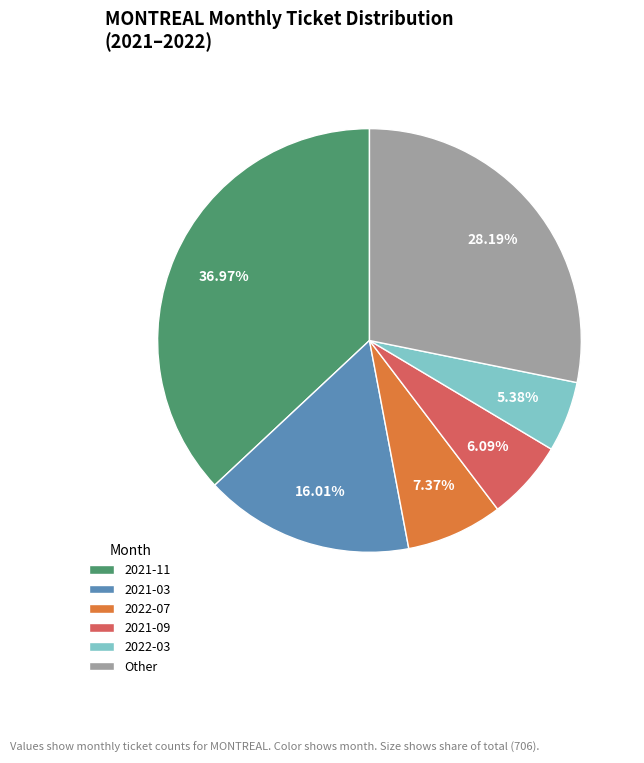

Does 2022-07 represent more than half of the total?

No